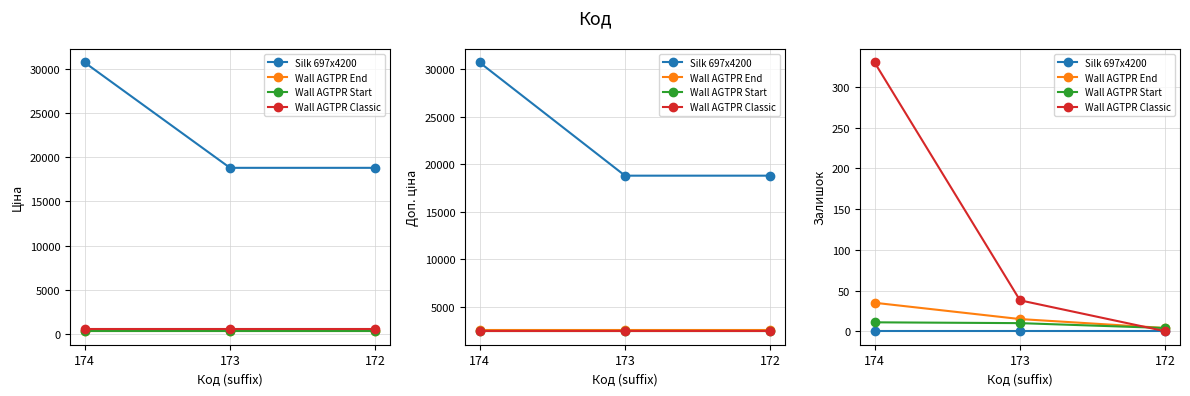

Rank the series by their maximum value, from lowest to highest.

Silk 697x4200, Wall AGTPR Start, Wall AGTPR End, Wall AGTPR Classic